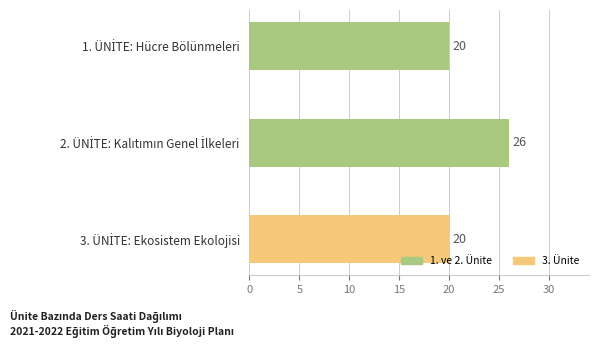

Does the chart contain stacked bars?

No